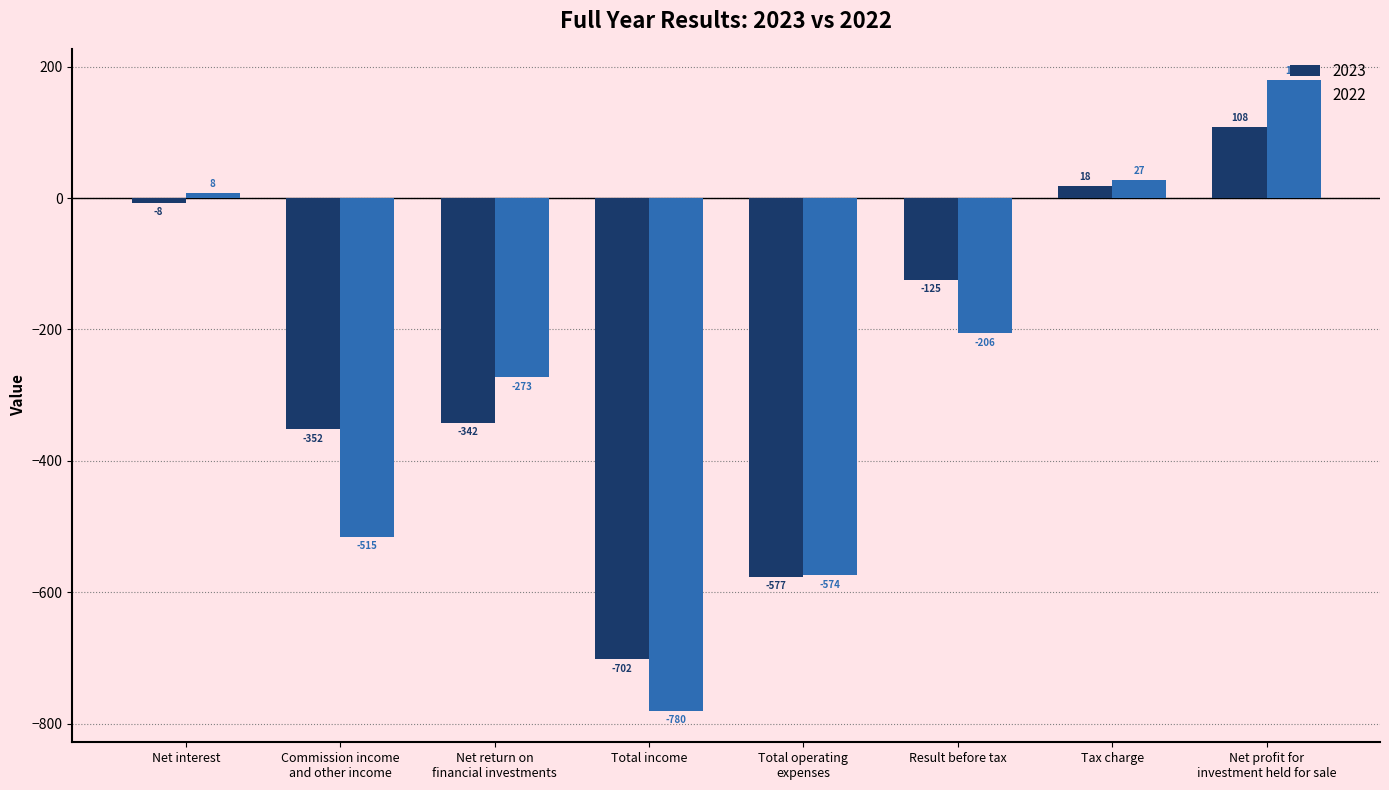

How many data points in 2022 are above -206?

3